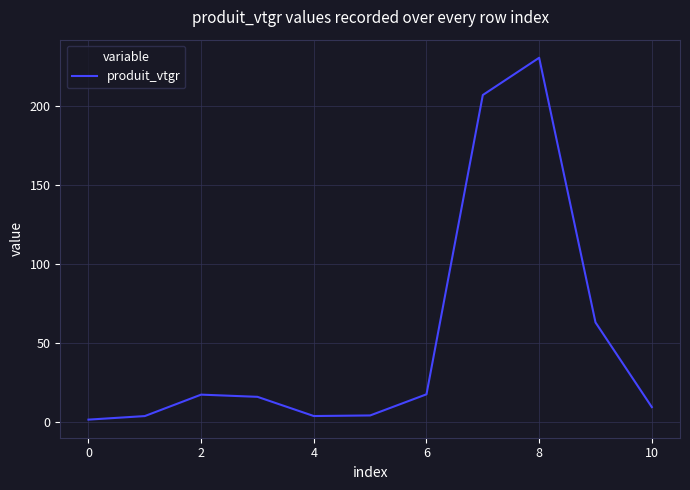

What is the difference between the maximum and minimum values?

229.3